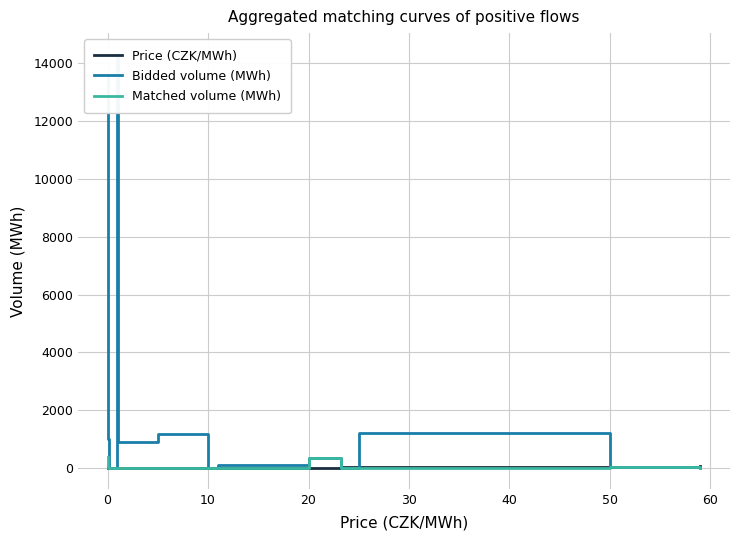

The Matched volume (MWh) series shows 0.6 at 13. True or false?

False